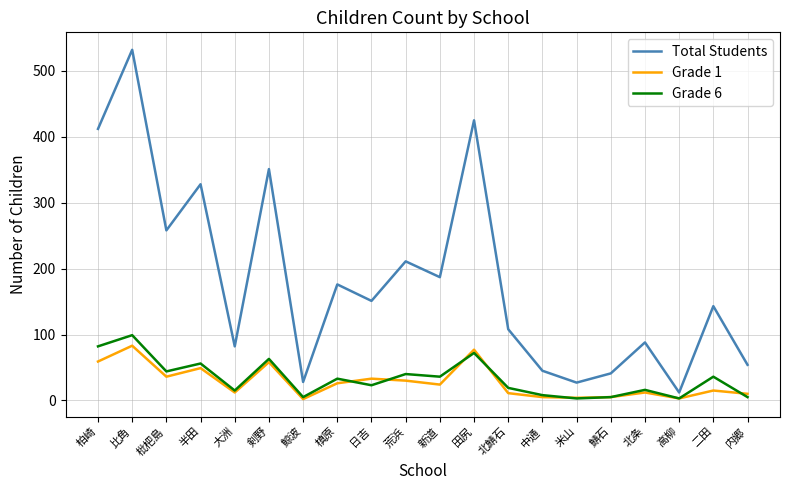

At which label is Total Students closest to 272?

枇杷島